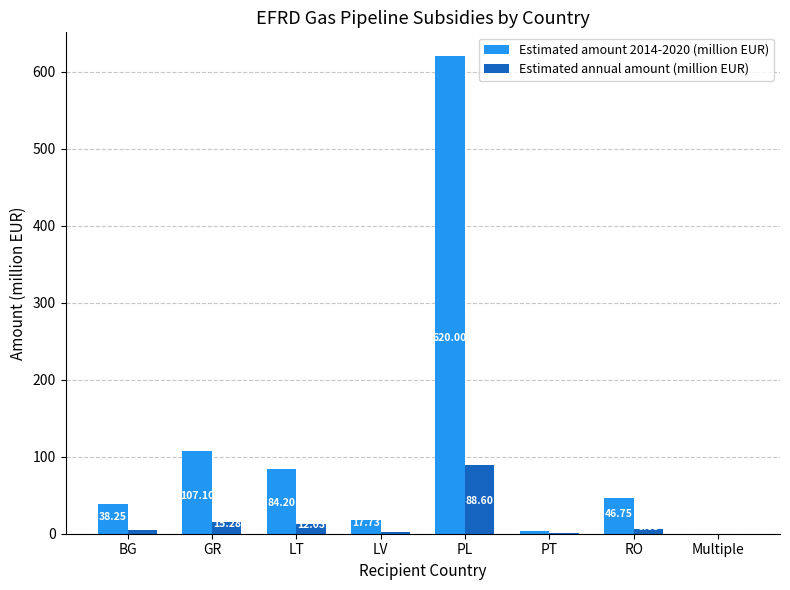

At which label does Estimated annual amount (million EUR) first exceed 6?

GR